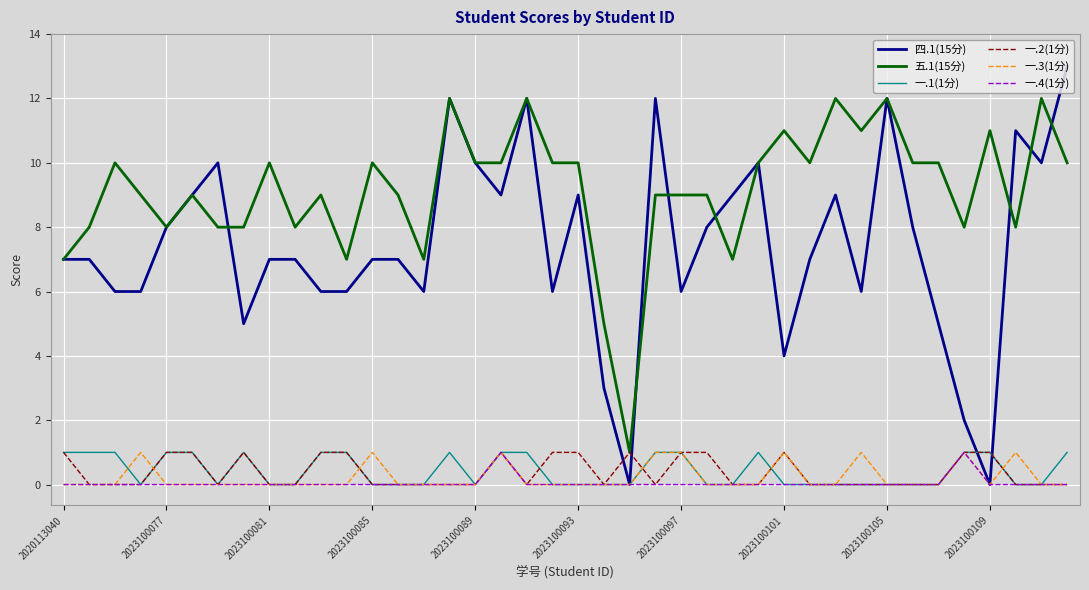

Which series has the widest spread of values?

四.1(15分)